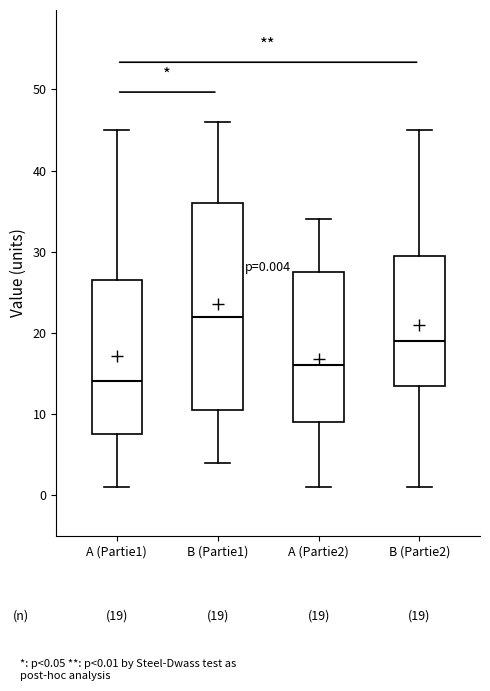

Which box has the lowest median line?

A (Partie1)